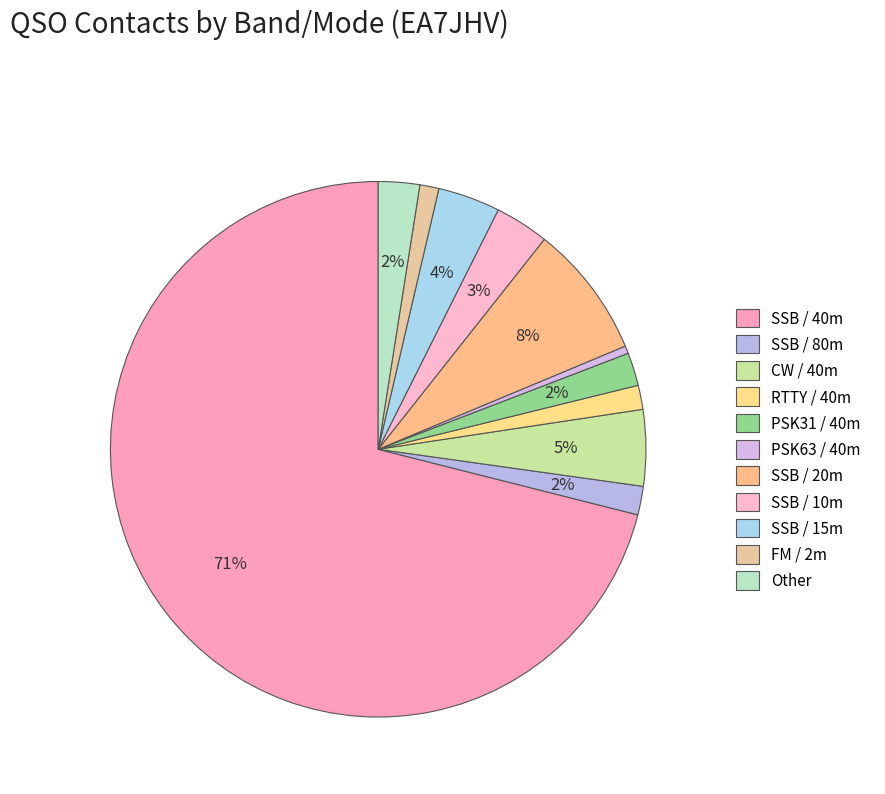

How many segments does this pie chart have?

11